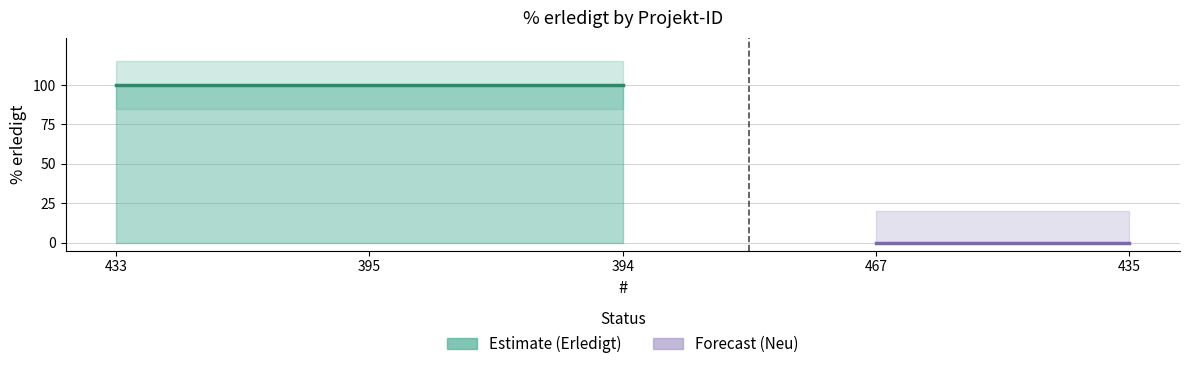

Where is the data nearest to the value 50?

433